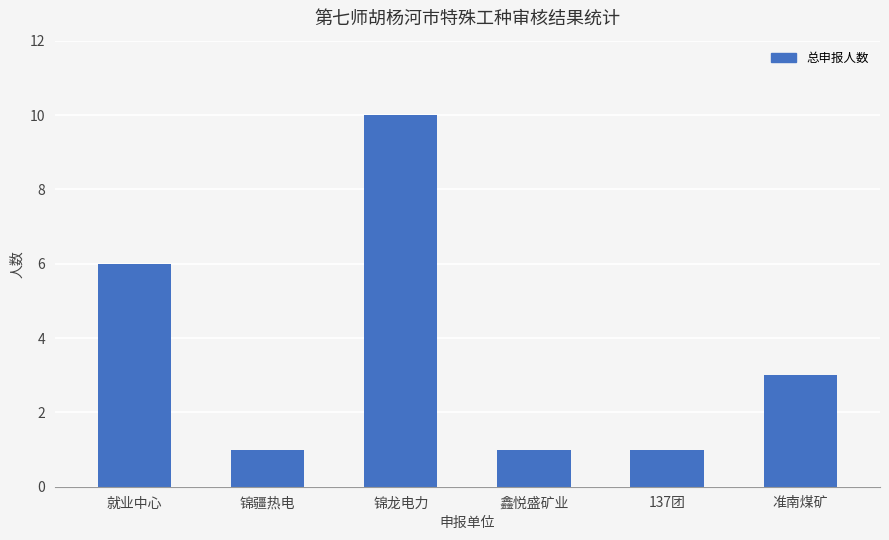

True or false: the data shows 1 at 锦疆热电.

True